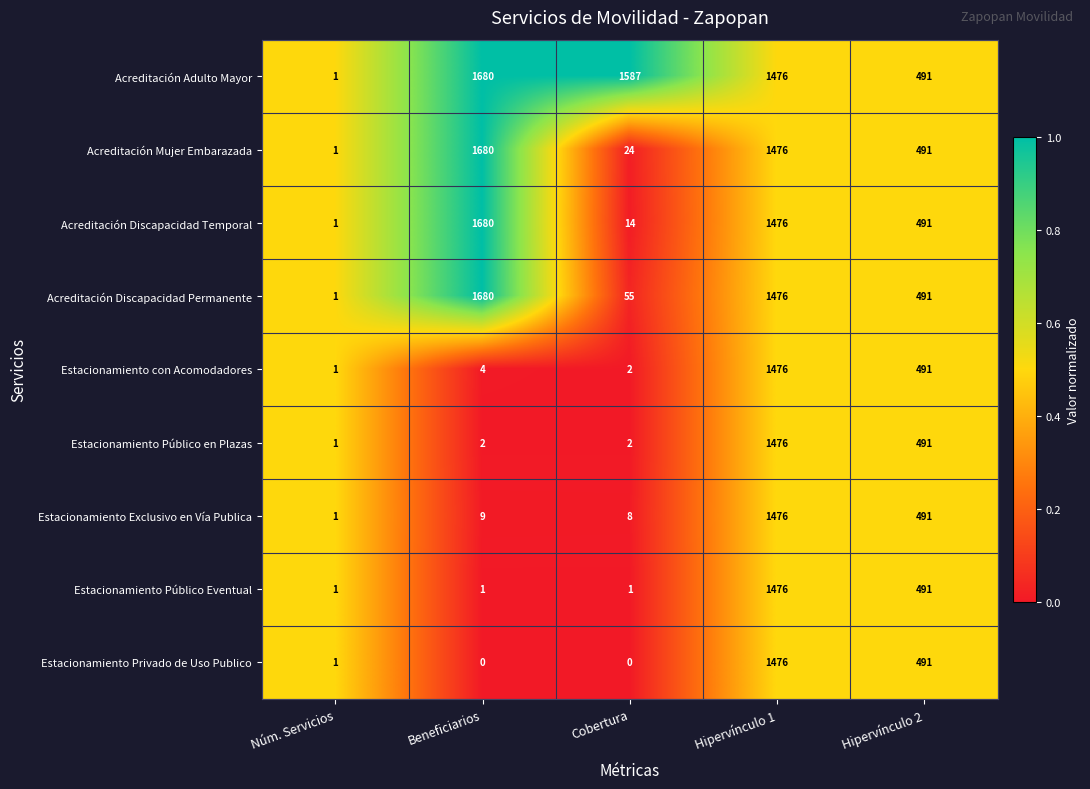

Count the number of data series in this chart.

9